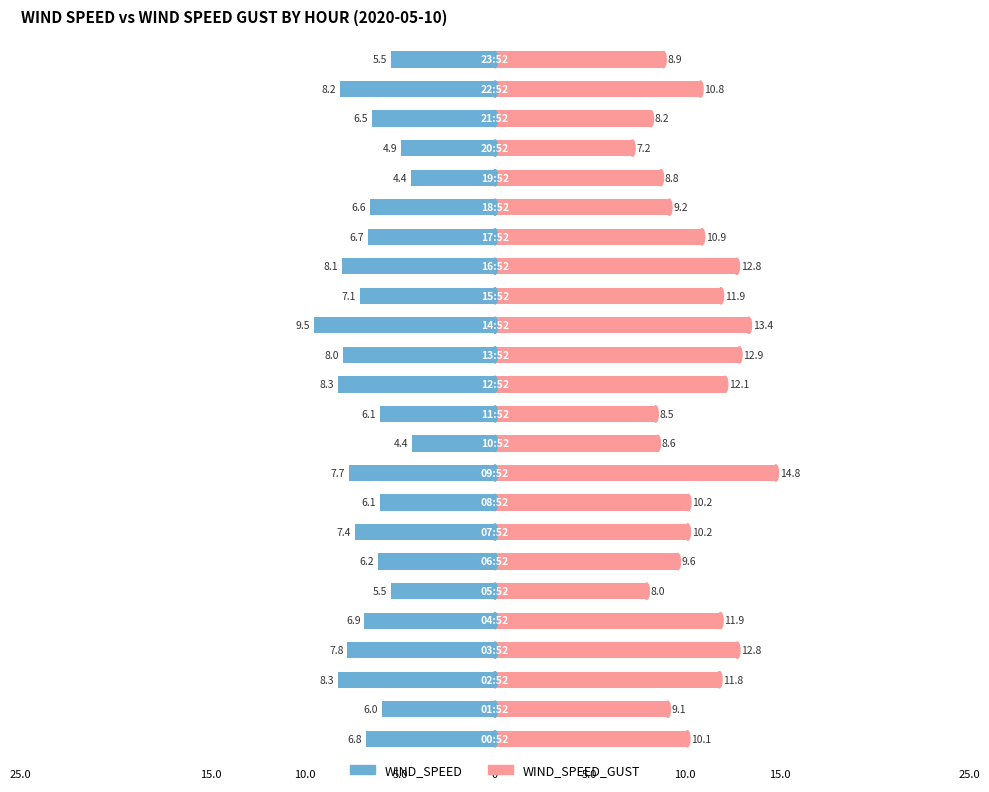

What is the average value of the WIND_SPEED series?

-6.8